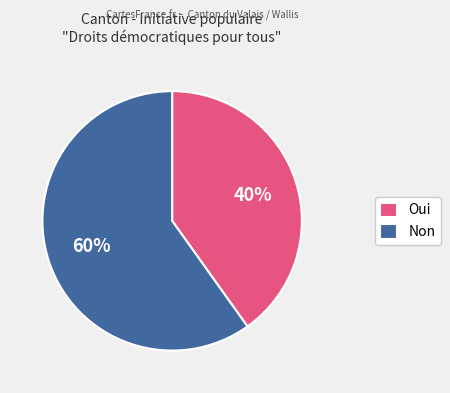

Does Oui account for over 50% of the chart?

No